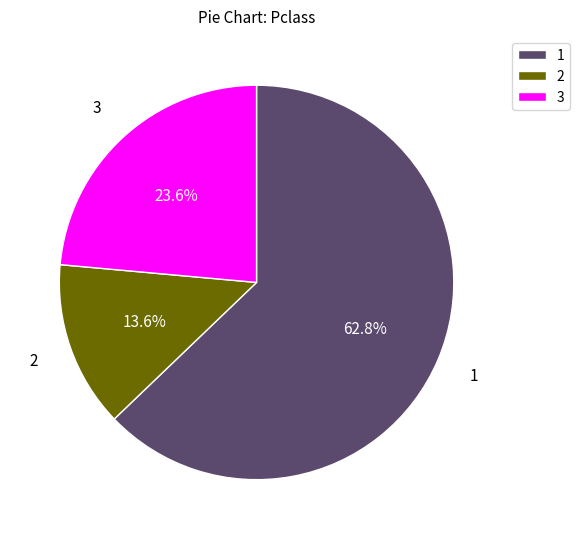

Which has a higher value, 2 or 3?

3